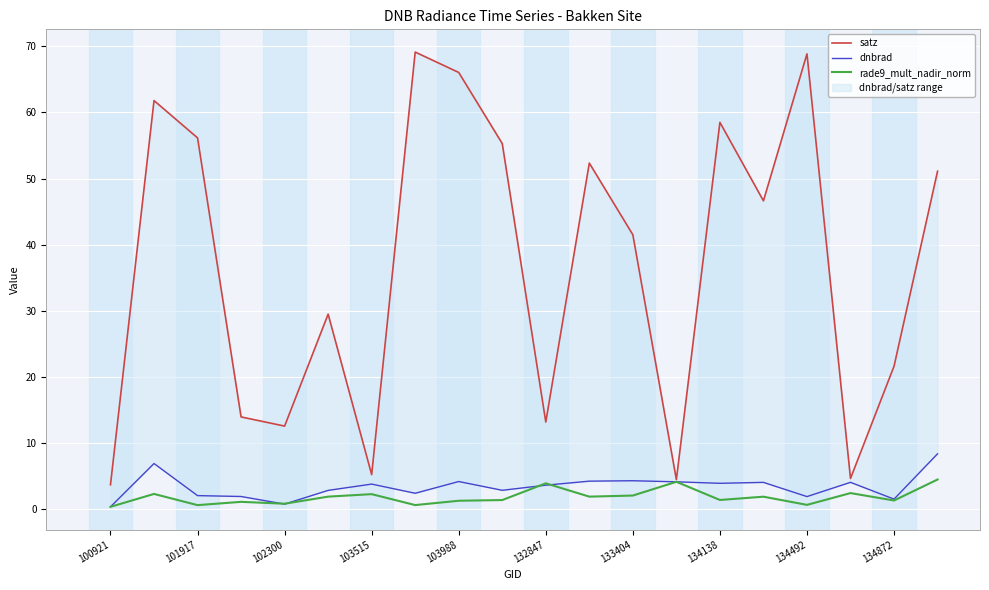

What is the average value of the dnbrad series?

3.4